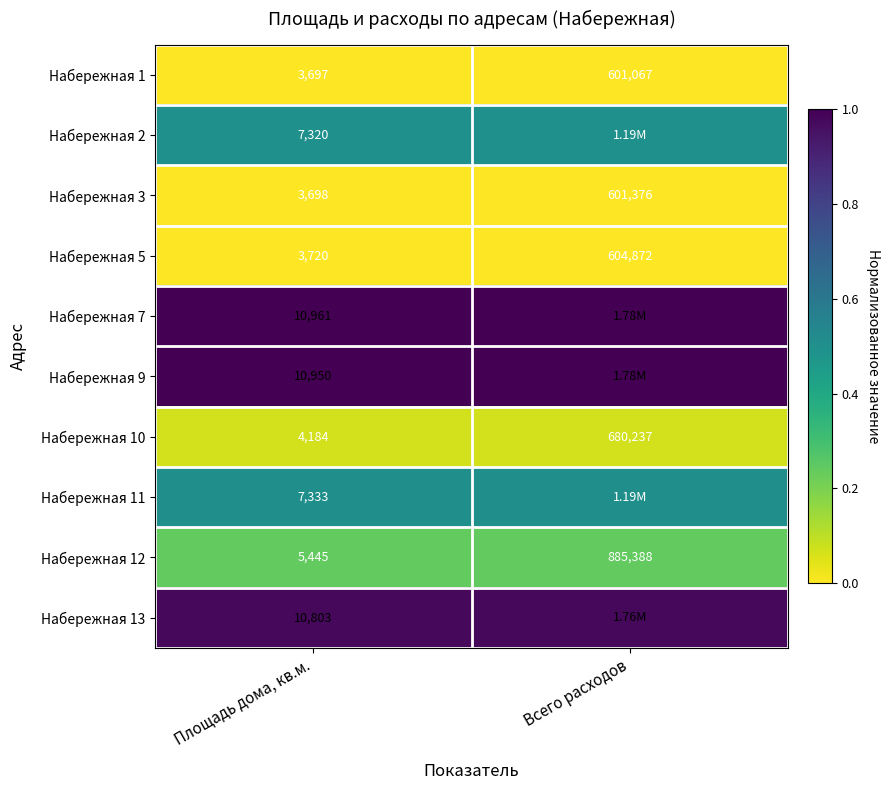

Is the value of Набережная 1 at Всего расходов greater than the value of Набережная 9 at Площадь дома, кв.м.?

Yes